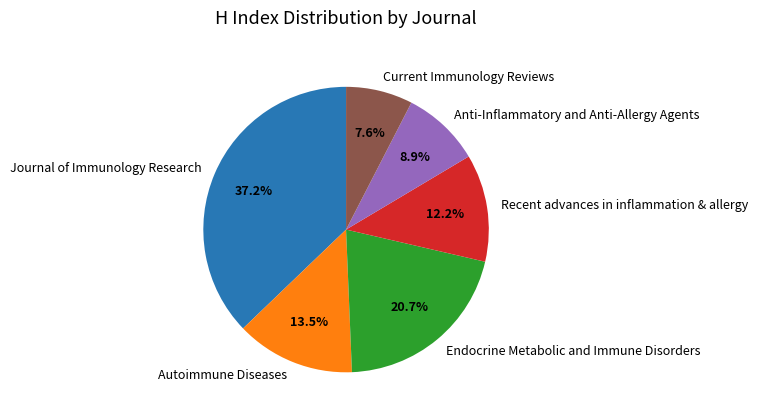

To the nearest percent, what is the difference between the Journal of Immunology Research and Anti-Inflammatory and Anti-Allergy Agents slice percentages?

28%